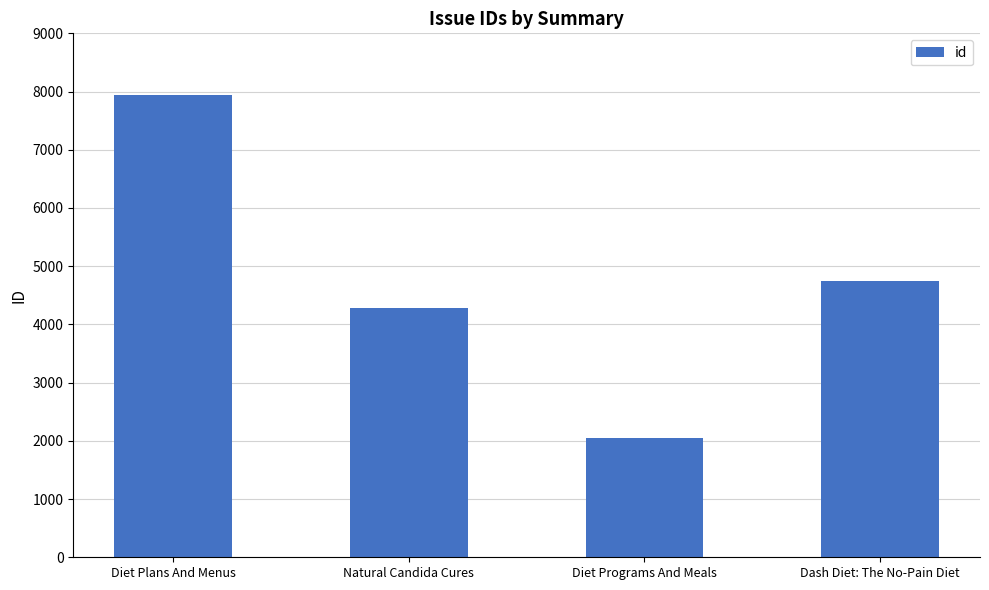

Approximately how many times larger is the value at Dash Diet: The No-Pain Diet compared to Diet Programs And Meals?

2.3